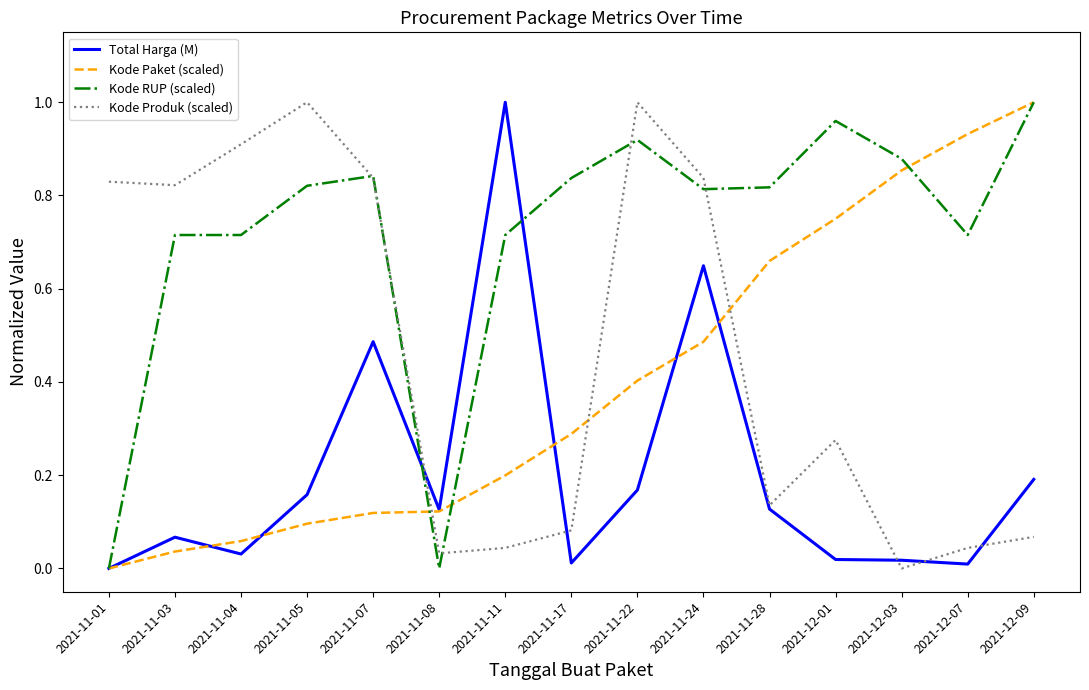

Which series has the largest total across all categories?

Kode RUP (scaled)